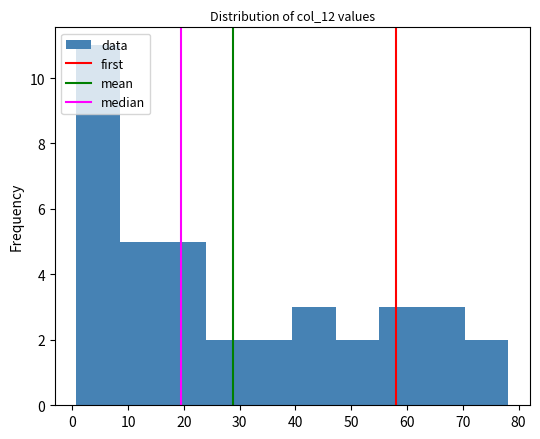

Which range on the x-axis has the tallest bar?

1 to 8